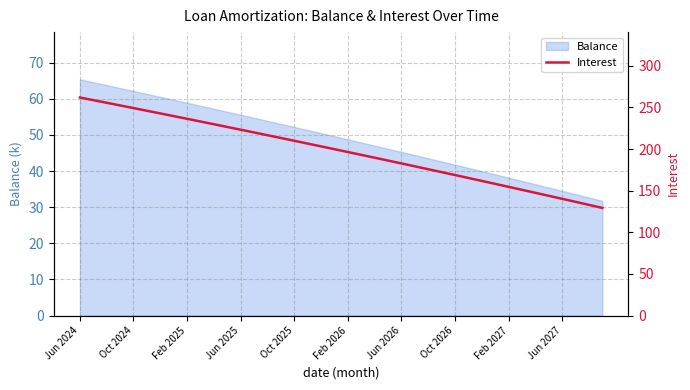

Does the chart have visible grid lines?

Yes